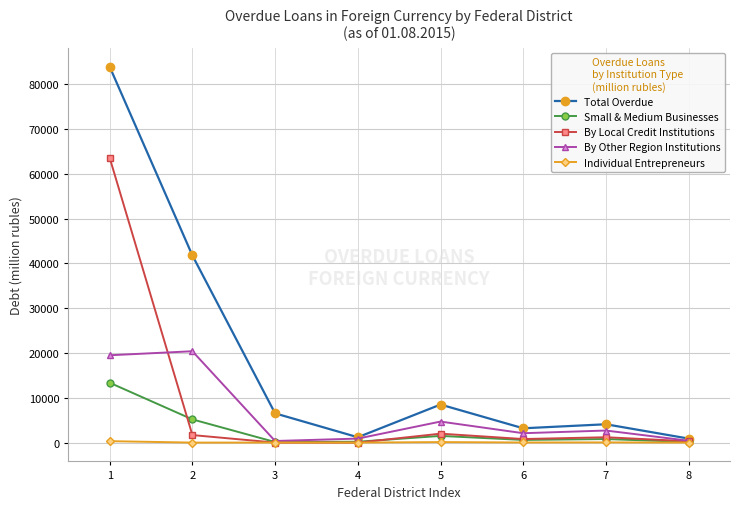

True or false: Small & Medium Businesses has a value of 600 at 6.

True